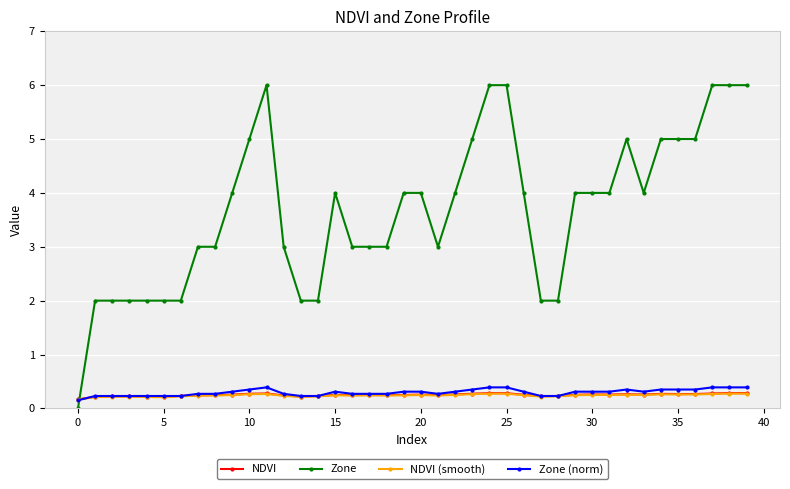

Which series has the largest total across all categories?

Zone